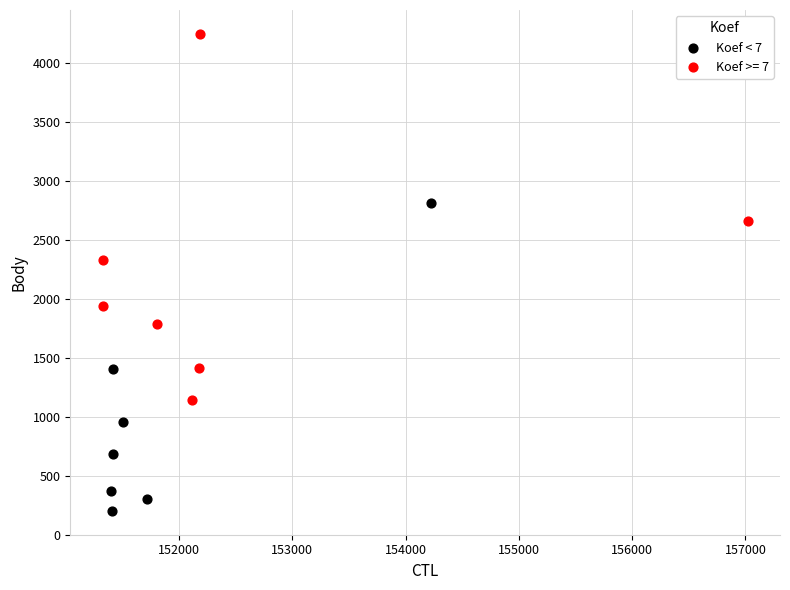

Which series reaches the maximum Y coordinate?

Koef >= 7